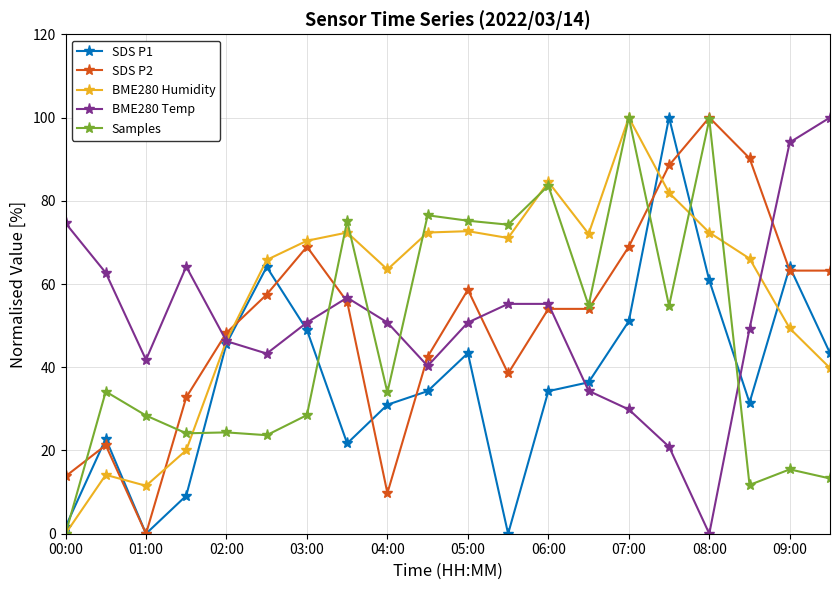

What is the maximum value for BME280 Humidity?

100.0